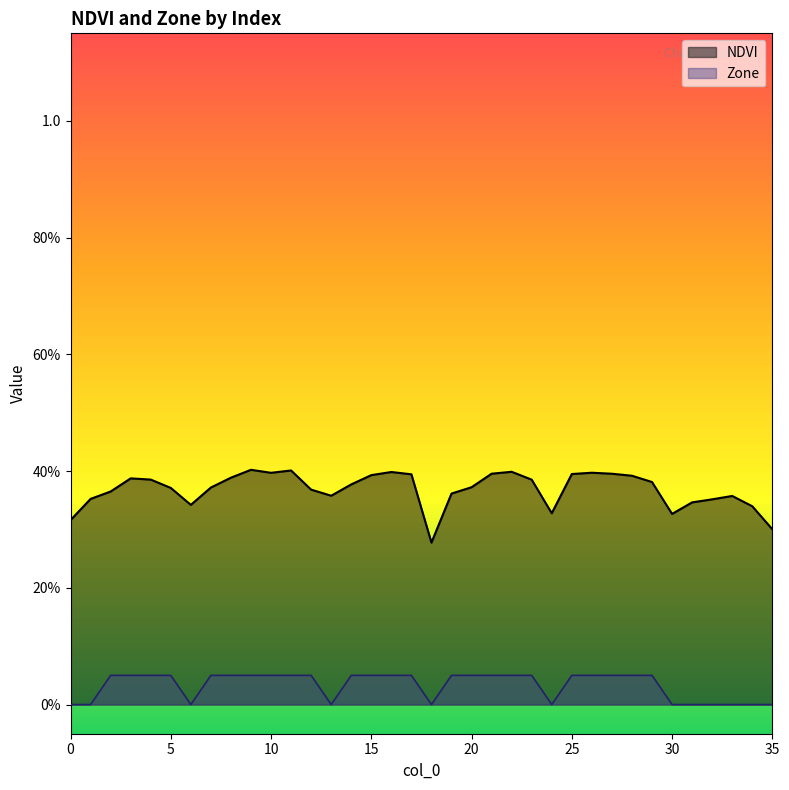

True or false: NDVI and Zone intersect in this chart.

False